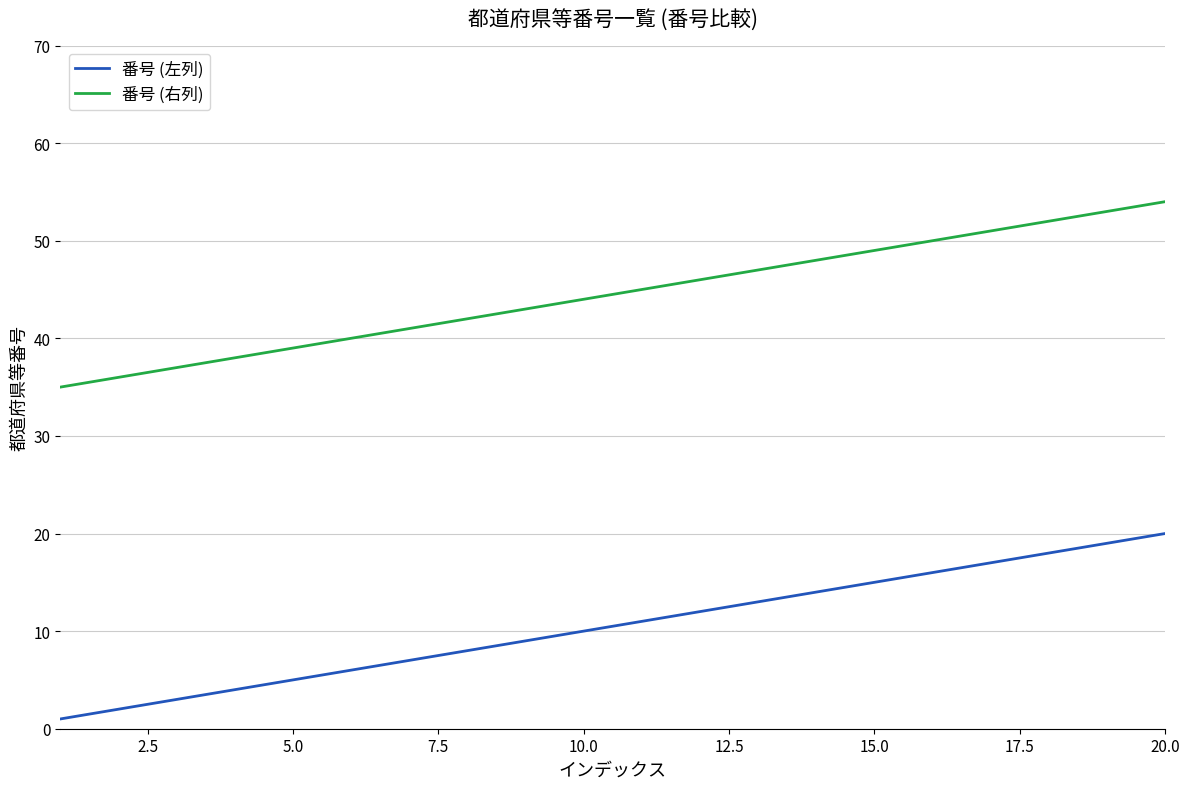

What is the difference between the maximum and minimum values in the 番号 (右列) series?

19